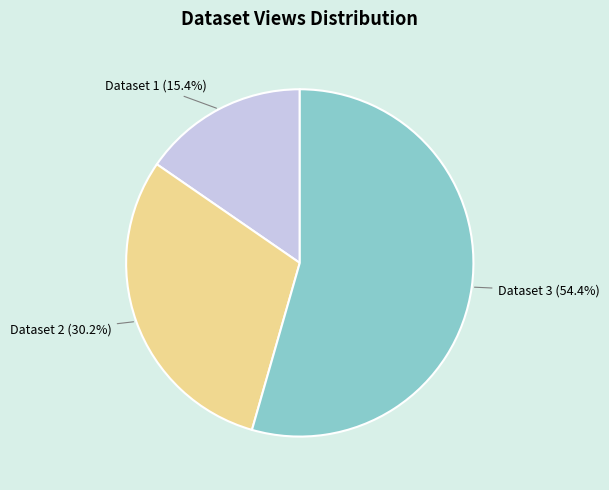

Is there any slice that represents more than half of the pie?

Yes